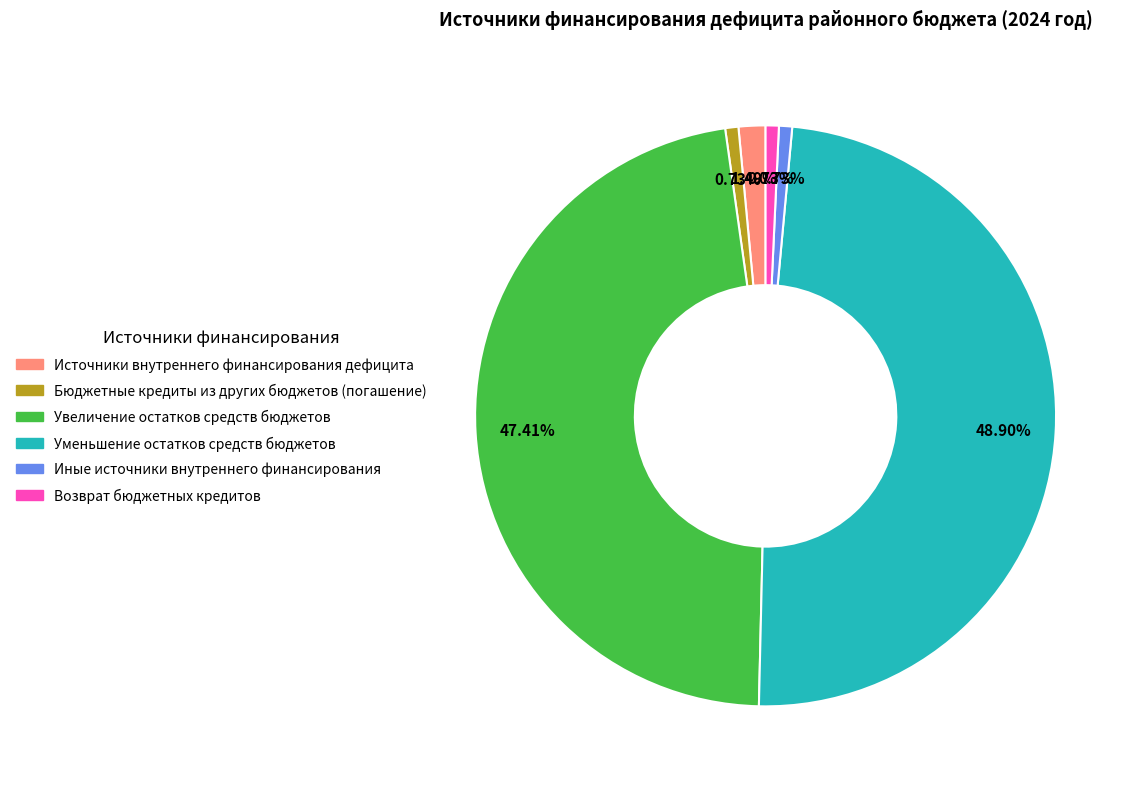

To the nearest percent, what is the combined percentage of Увеличение остатков средств бюджетов and Источники внутреннего финансирования дефицита?

49%